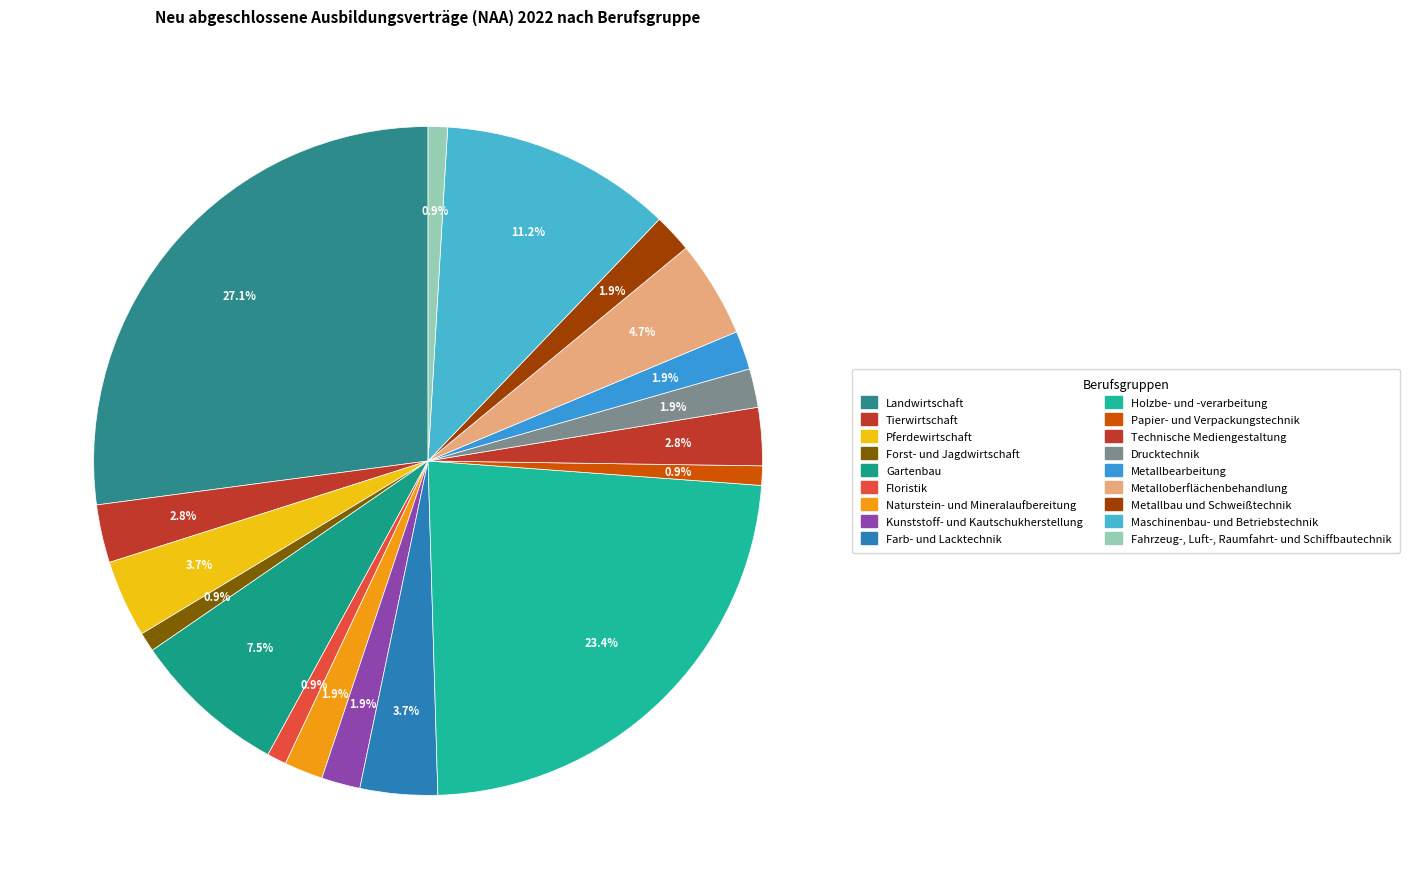

How many segments does this pie chart have?

18